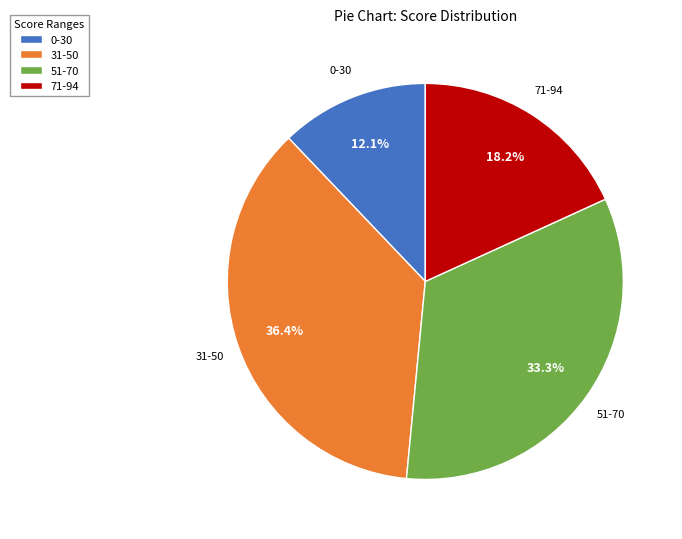

Between 51-70 and 0-30, which is larger?

51-70